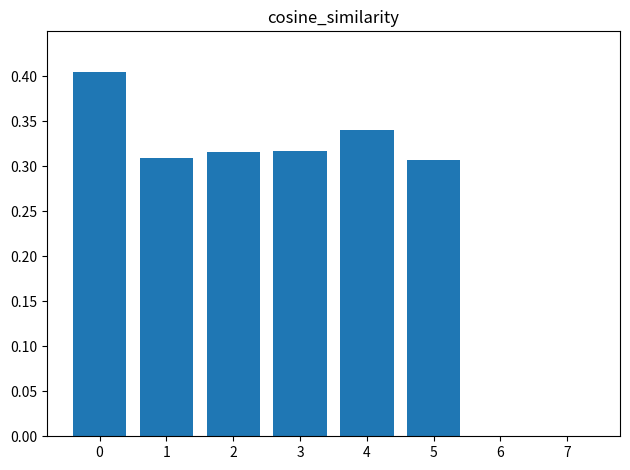

What is the sum of all values?

2.0